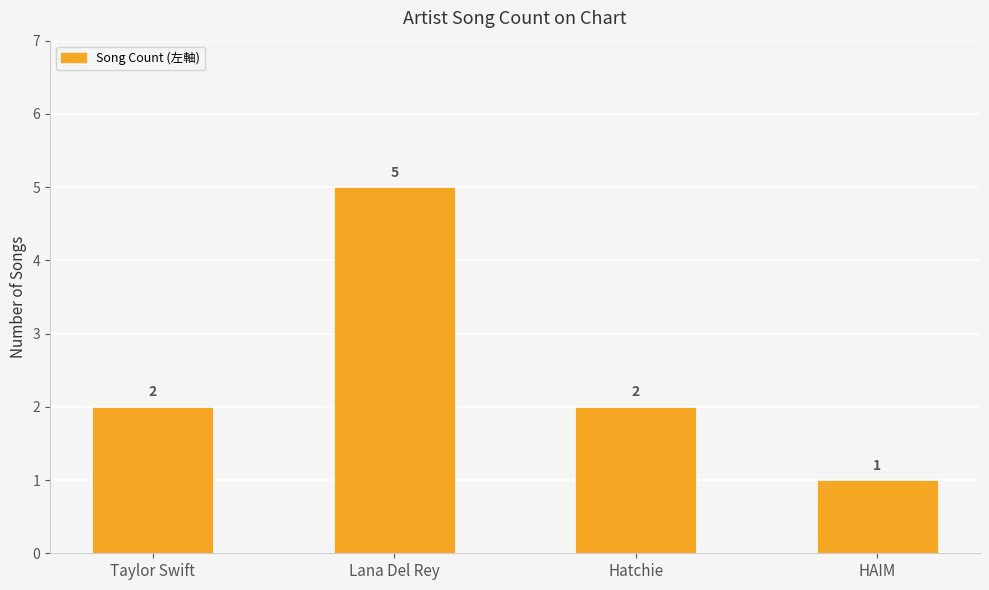

What is the smallest value displayed?

1